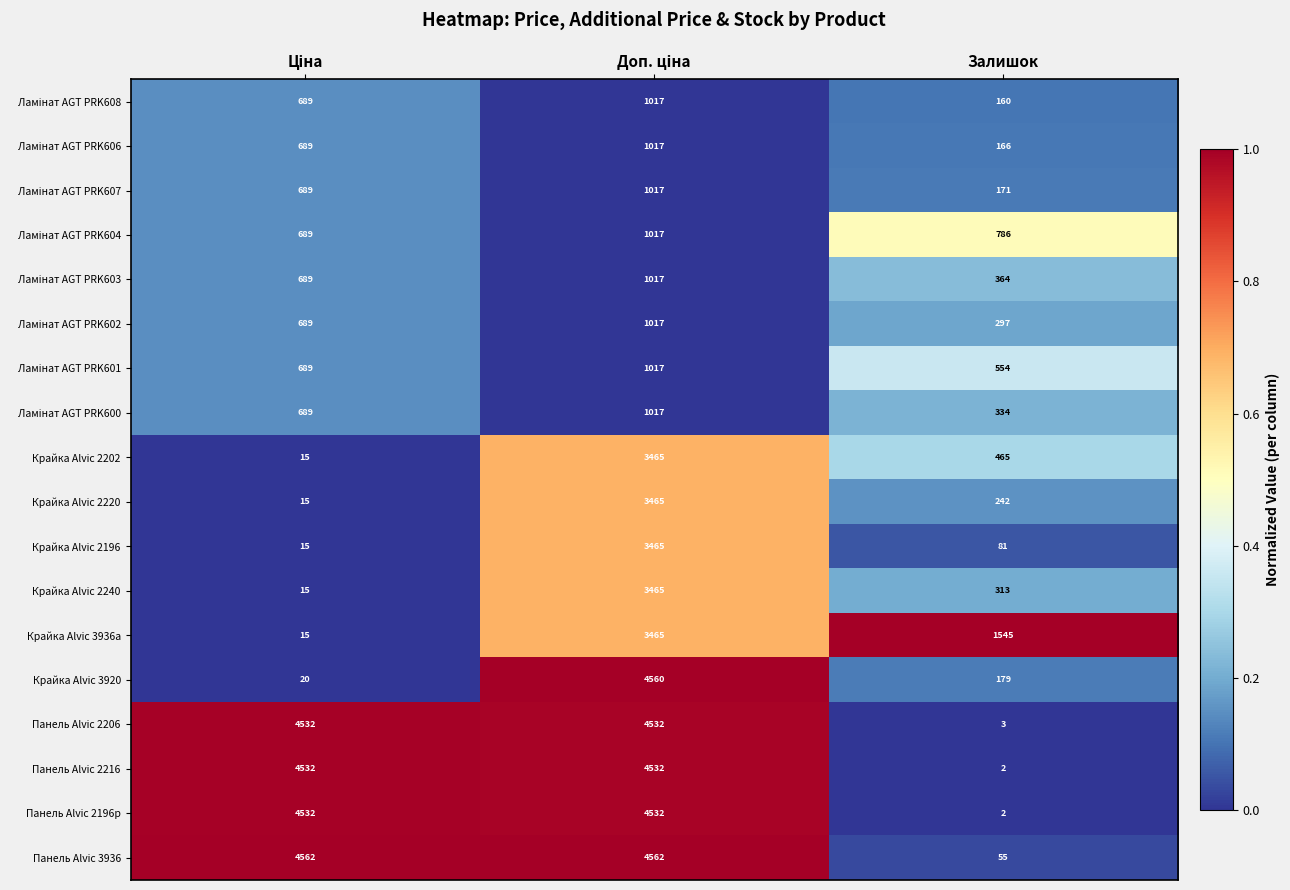

Where is Панель Alvic 2206 nearest to the value 2267?

Залишок